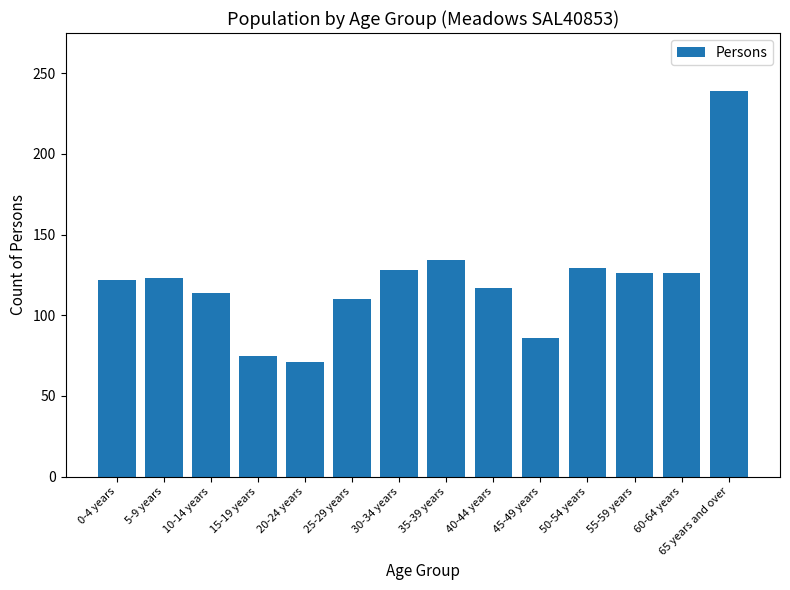

What is the label of the 11th bar from the left?

50-54 years